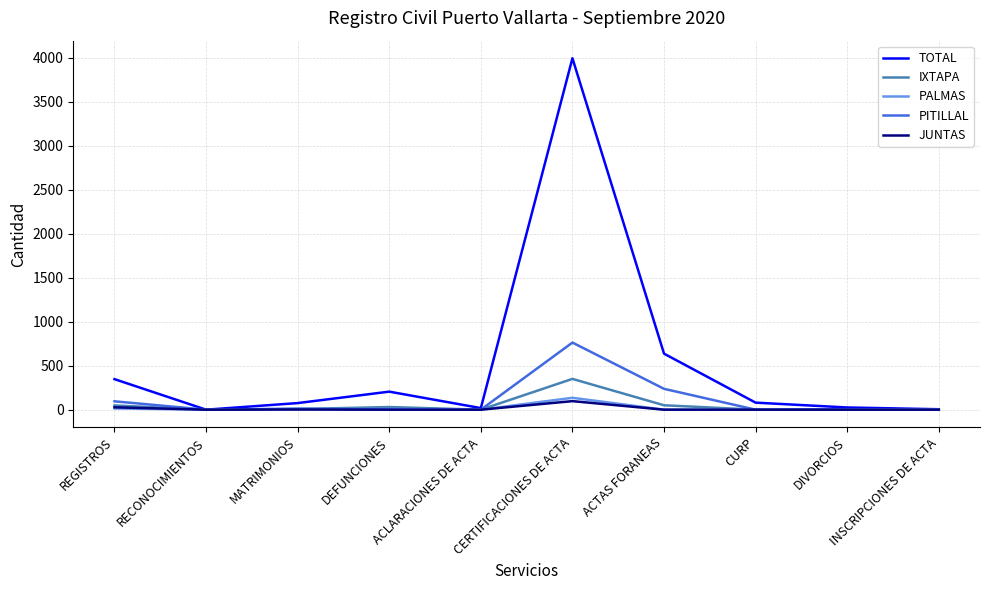

How many lines are shown in the chart?

5